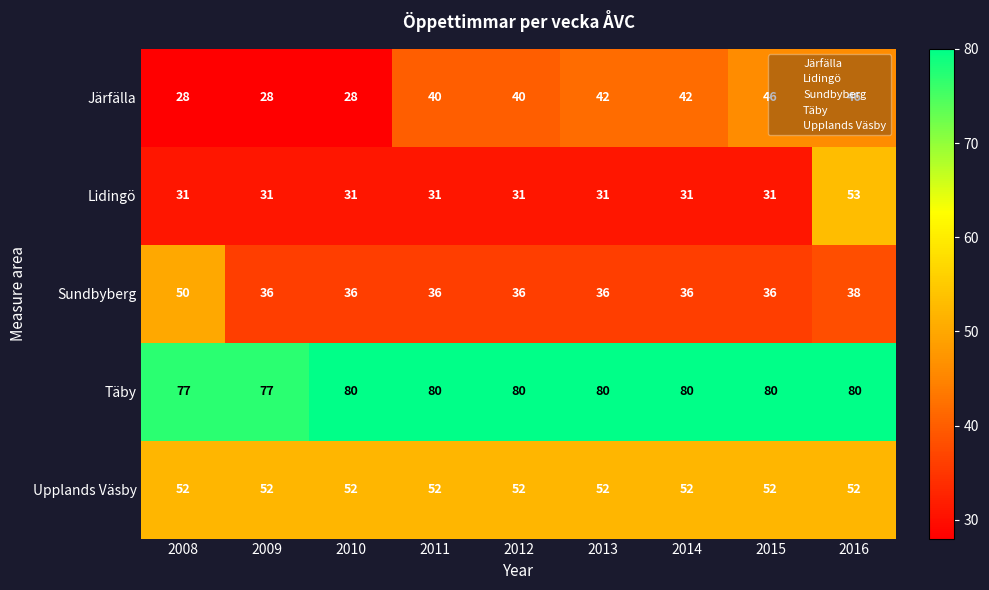

How many series are shown in this chart?

5